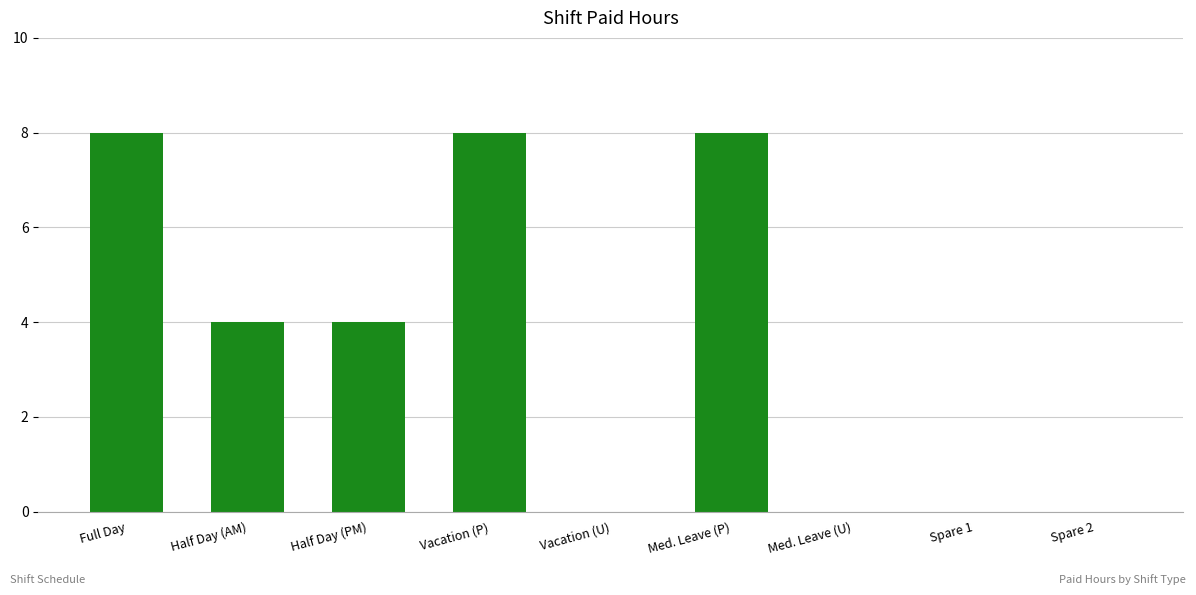

What is the maximum value shown in the chart?

8